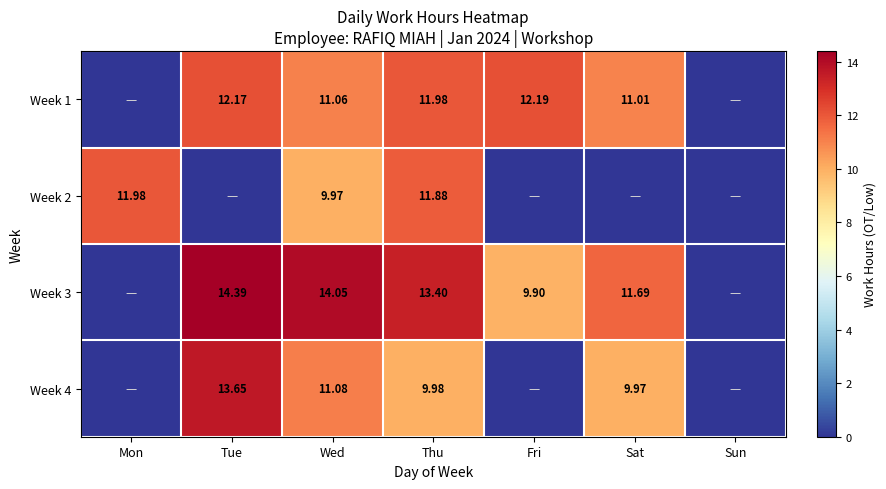

The value of Week 1 at Tue is 19.8. True or false?

False